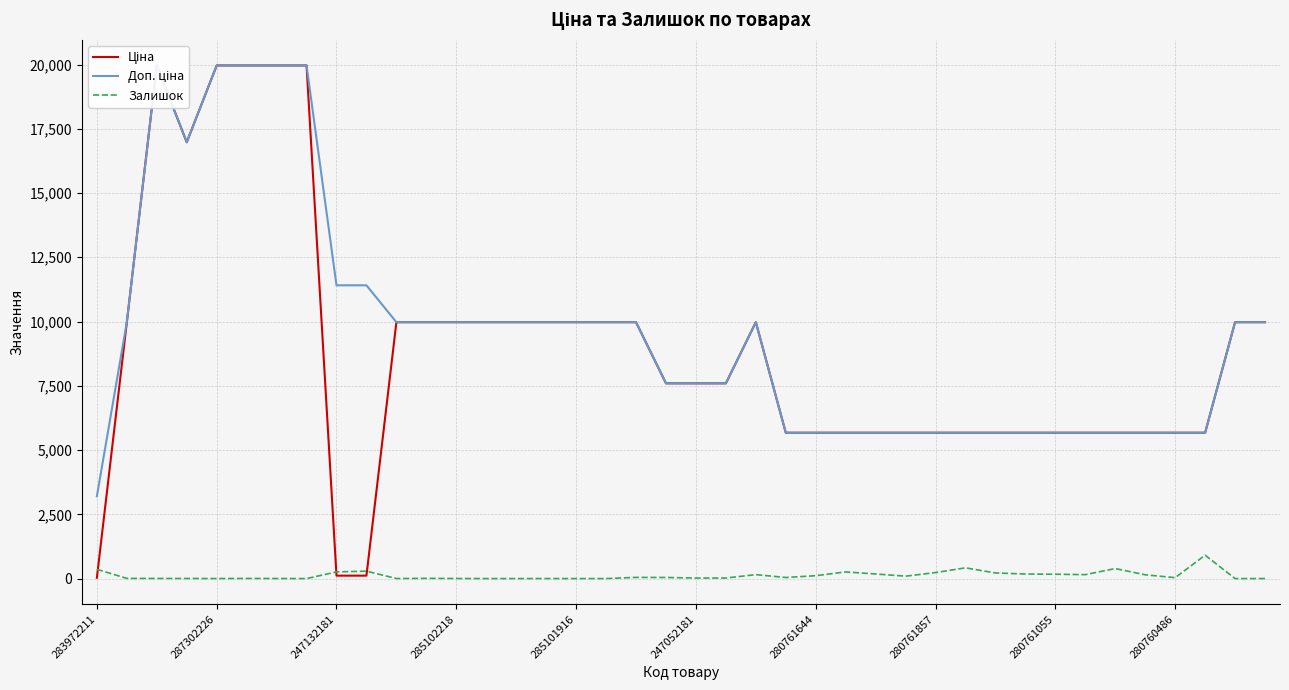

What is the sum of all Залишок values?

4769